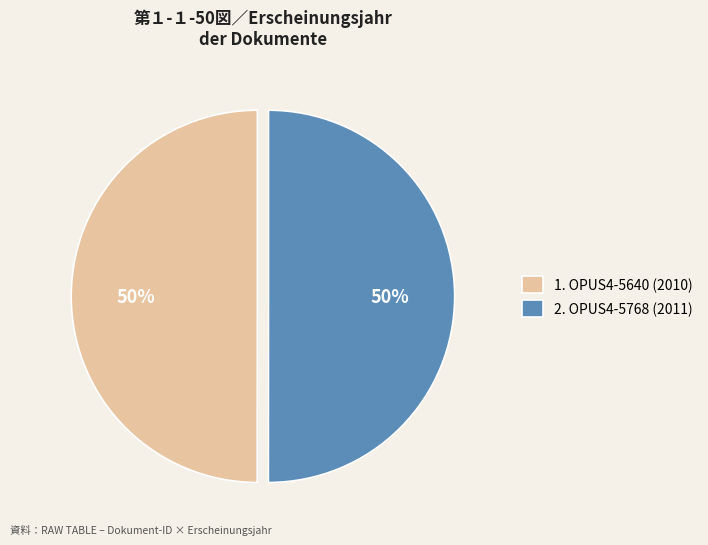

To the nearest percent, what is the combined percentage of 2. OPUS4-5768 (2011) and 1. OPUS4-5640 (2010)?

100%